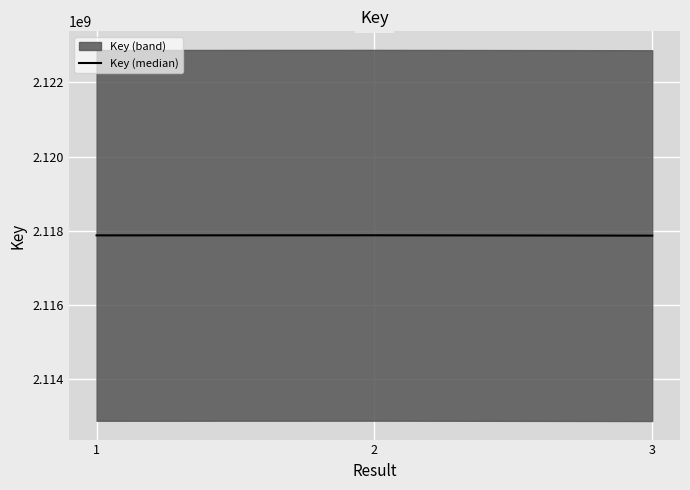

Count the number of categories in the chart.

3